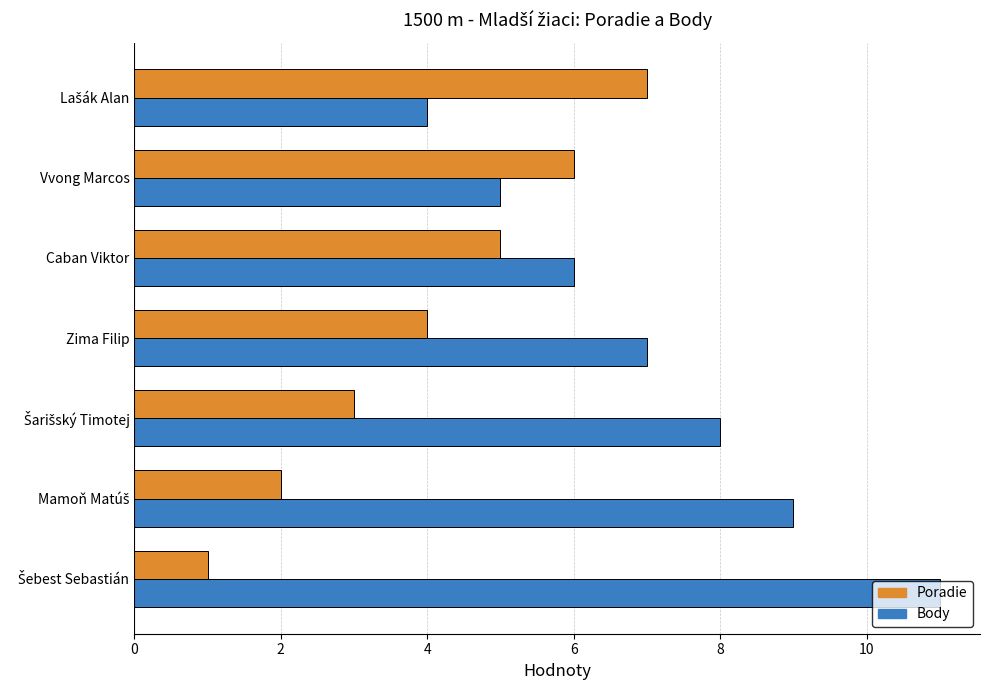

What value does the Body series have at Zima Filip?

7